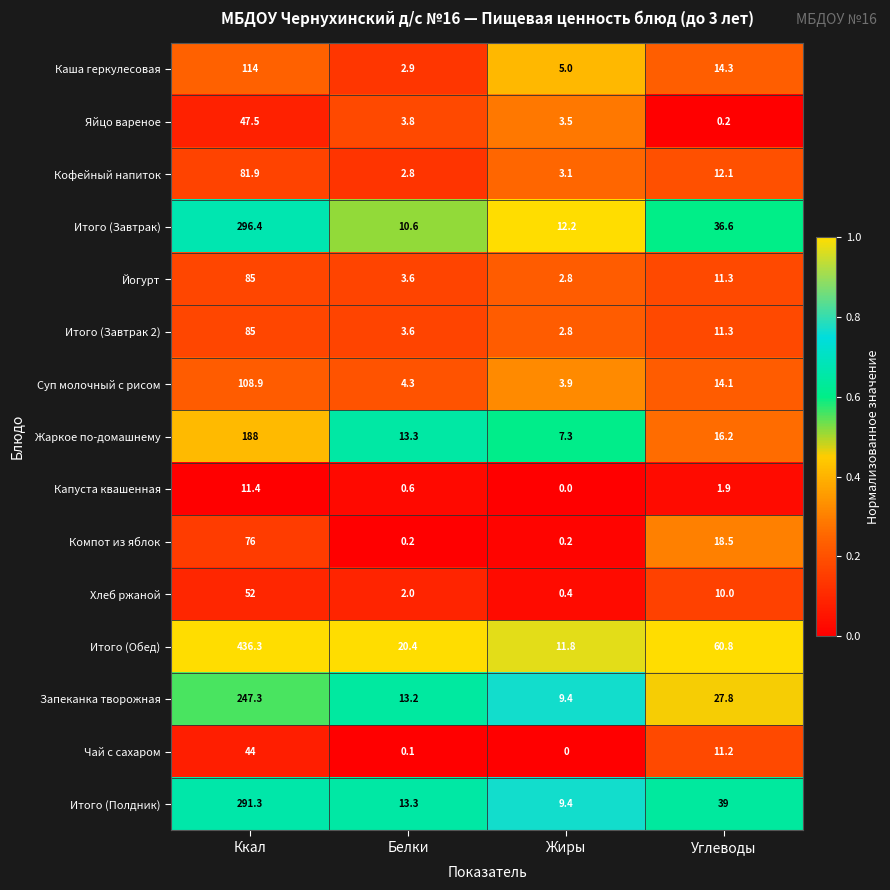

Which series has the largest range (max minus min)?

Итого (Обед)